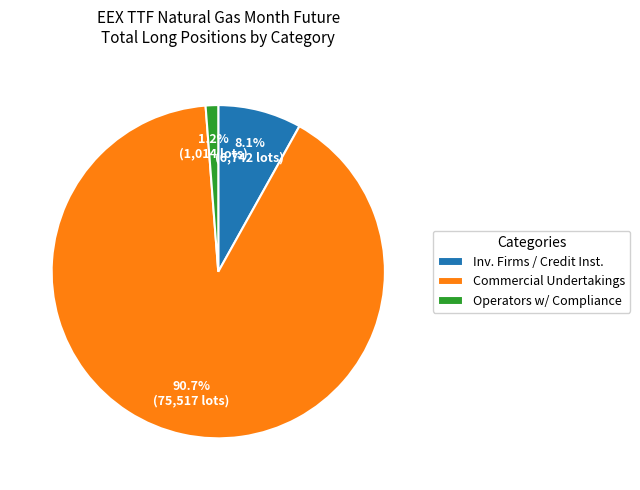

Which category has the biggest portion of the pie?

Commercial Undertakings